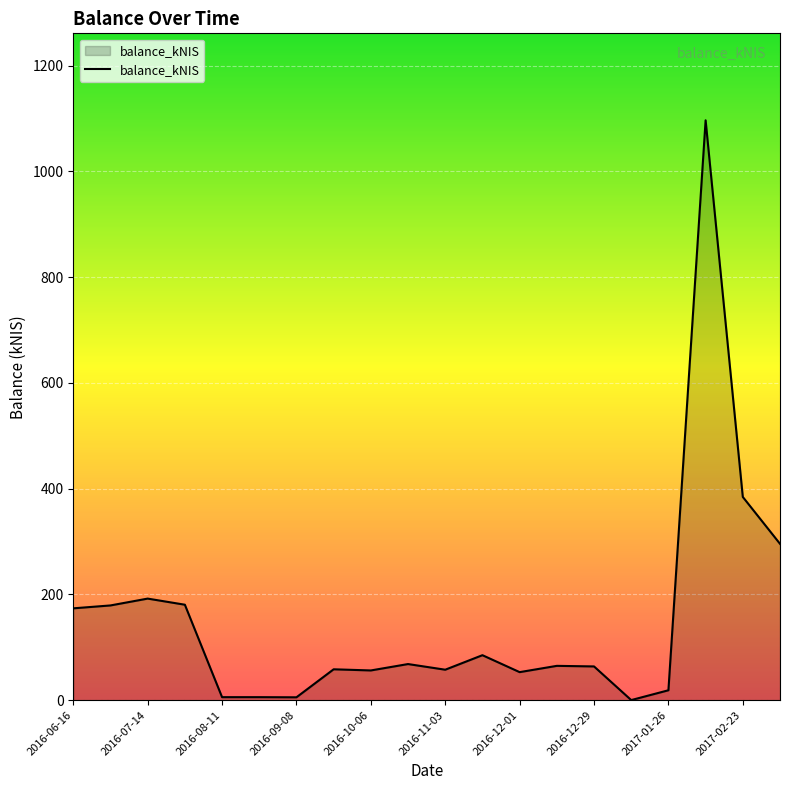

What is the difference between the maximum and minimum values?

1096.6